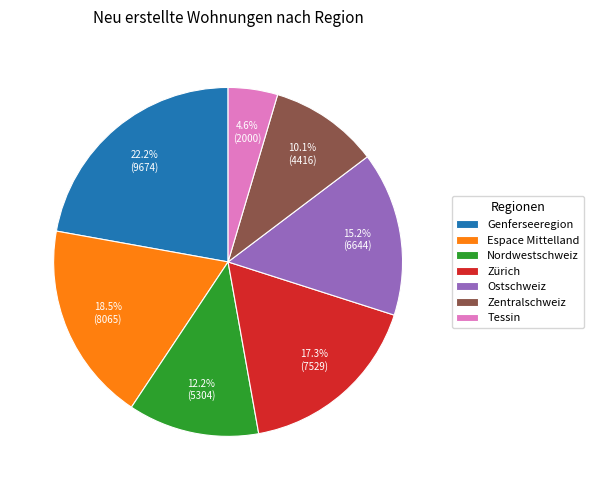

How many segments does this pie chart have?

7